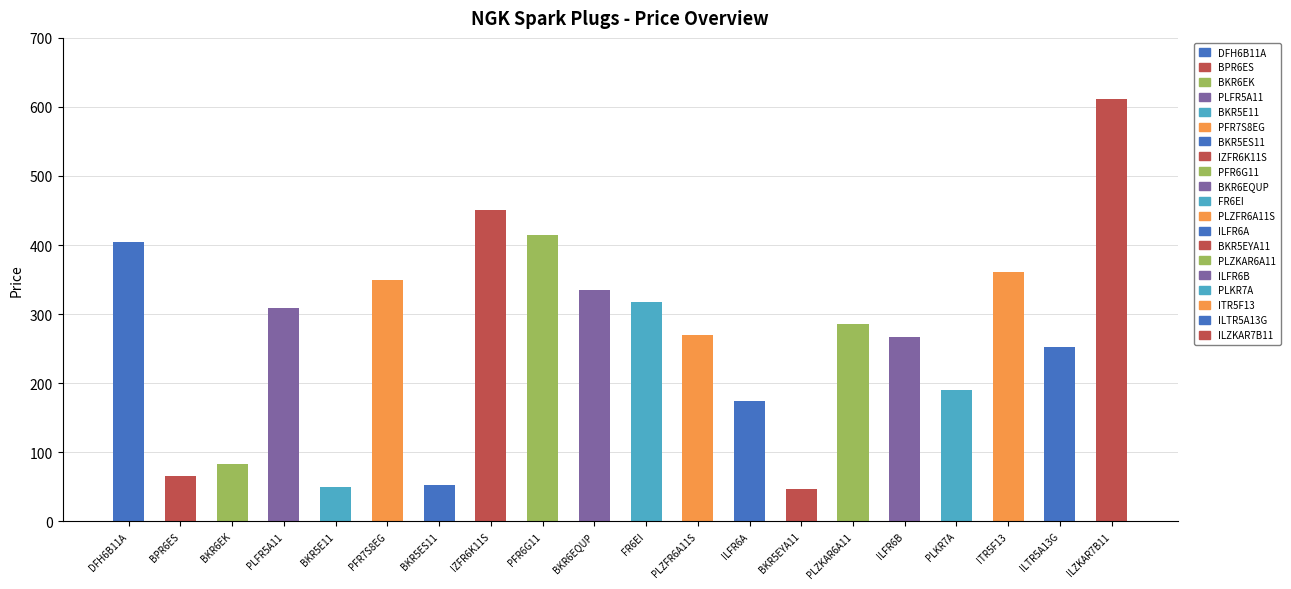

What is the difference between the values at BPR6ES and FR6EI?

253